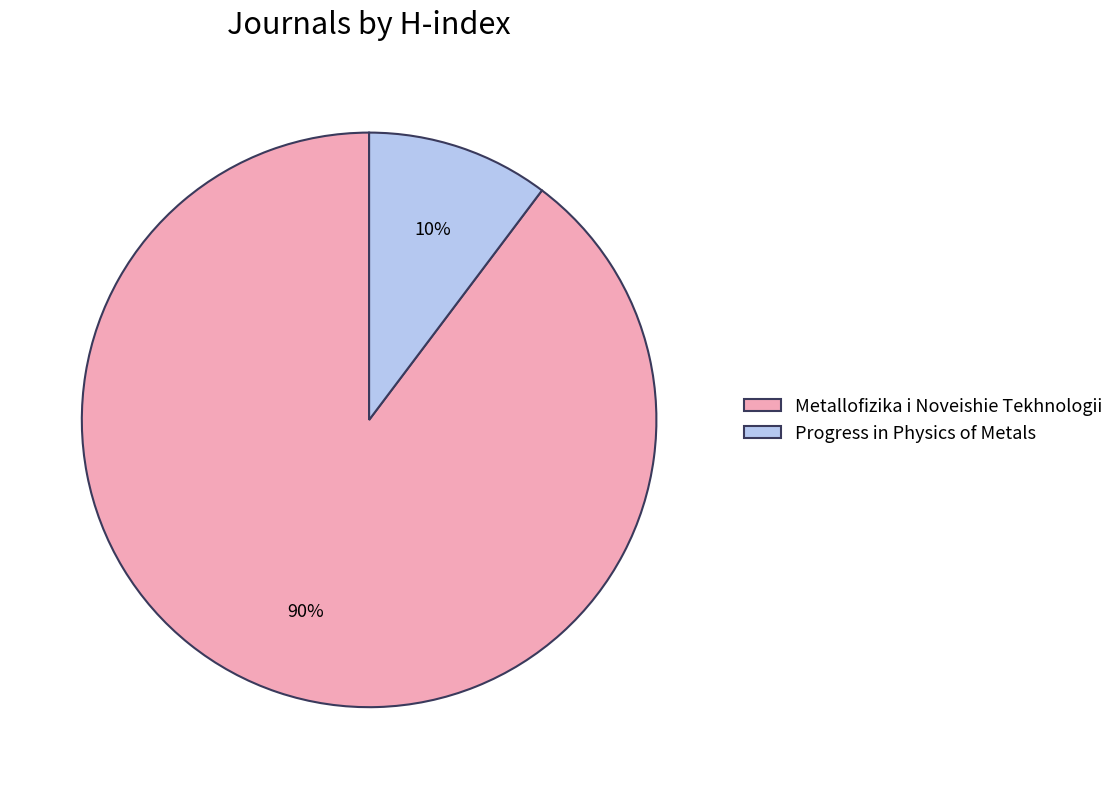

What percentage is the Progress in Physics of Metals slice, to the nearest percent?

10%